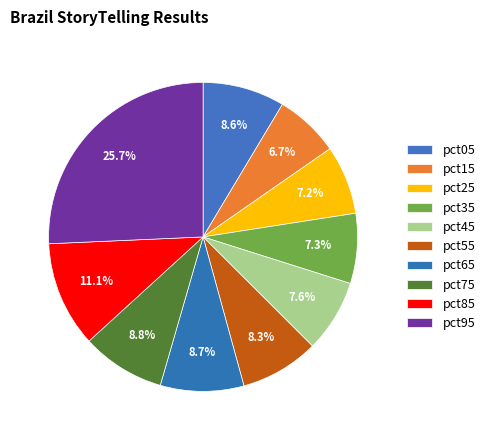

What percentage is NOT represented by pct75?

91.2%